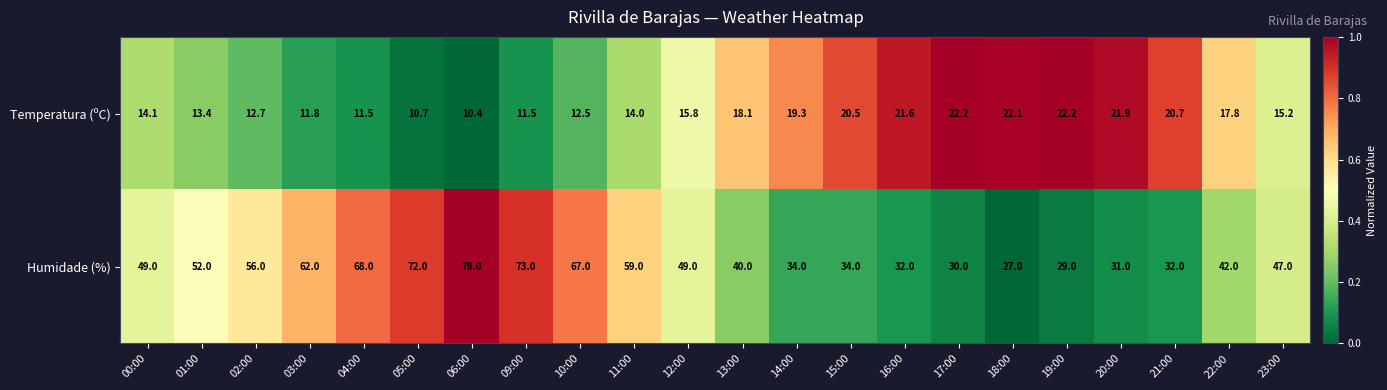

Which label corresponds to the largest value in the chart?

06:00